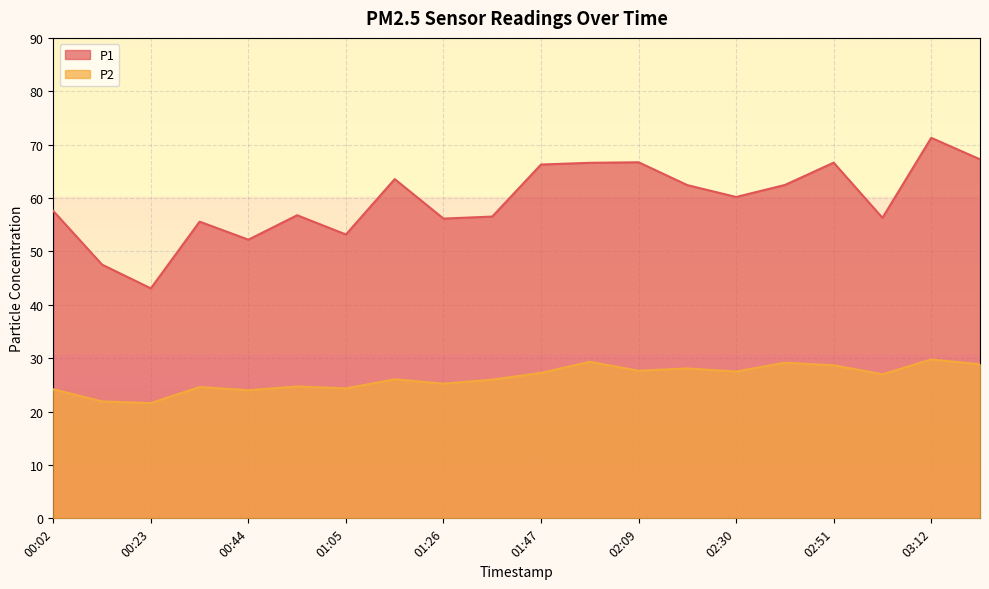

At how many categories does at least one series exceed 68?

1